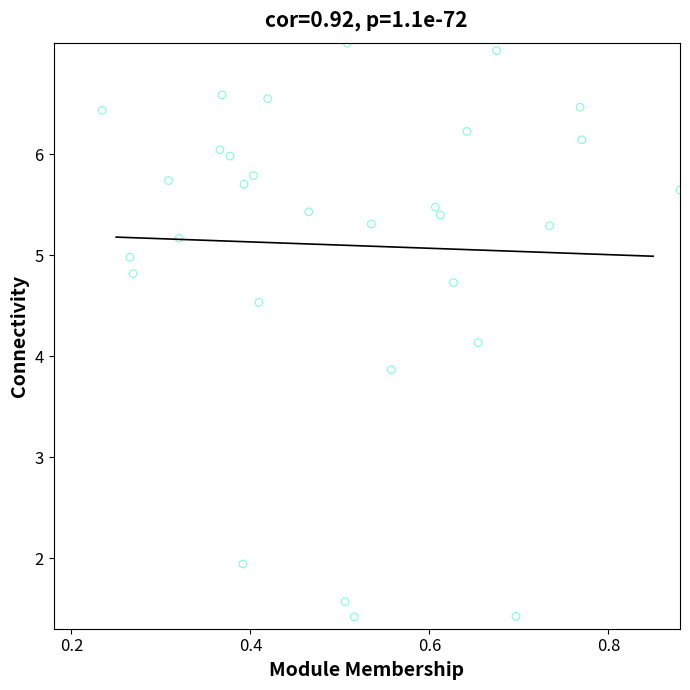

What is the range of Y values (max minus min)?

5.7